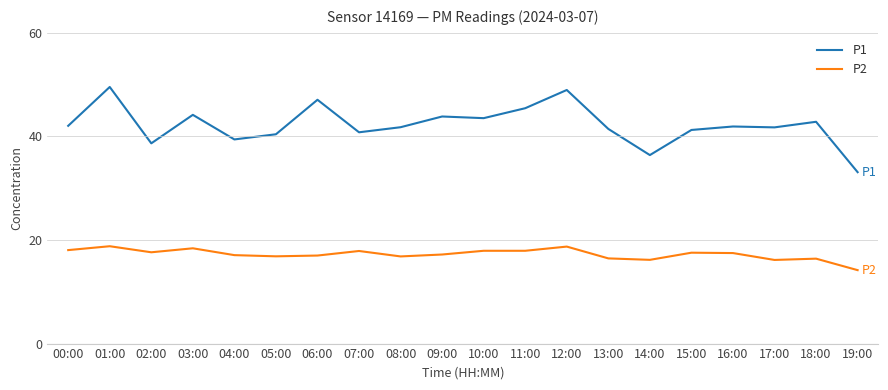

What is the sum of the P2 values at 15:00 and 14:00?

33.7